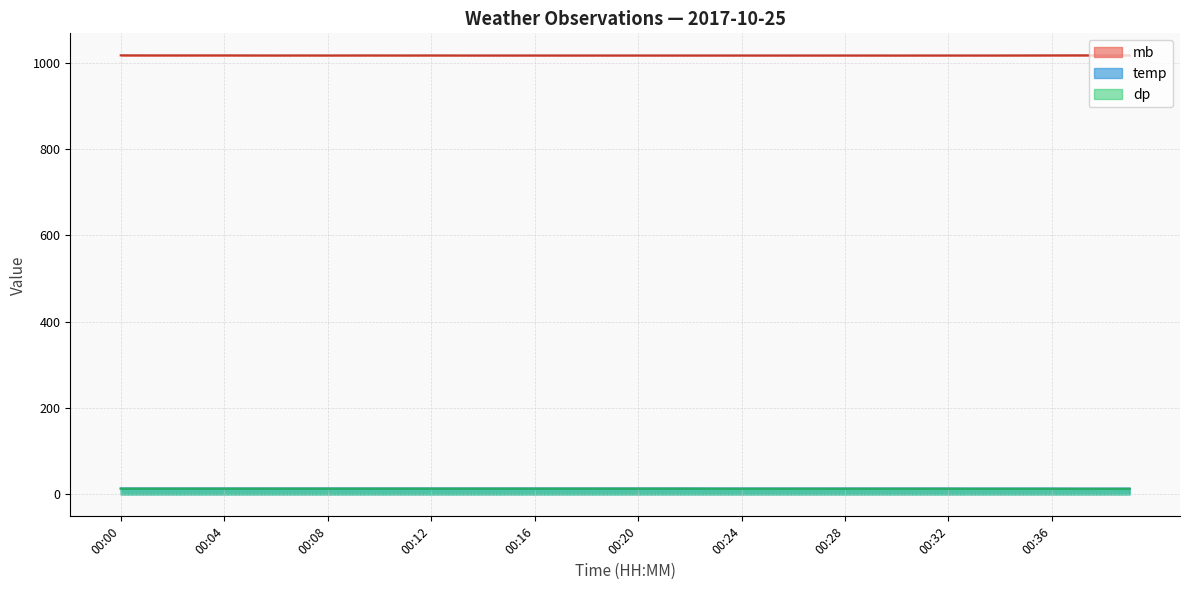

Read the dp value at 00:07.

13.2